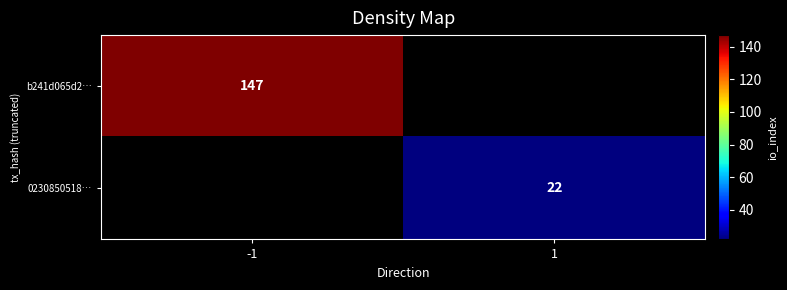

The value of b241d065d2… at -1 is 208. True or false?

False